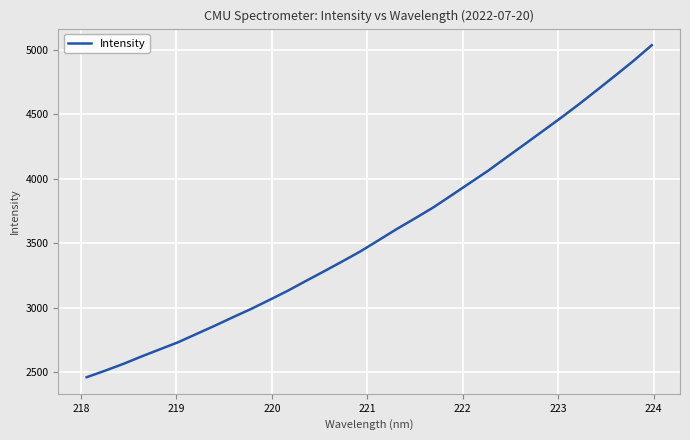

What is the greatest value displayed?

5036.2